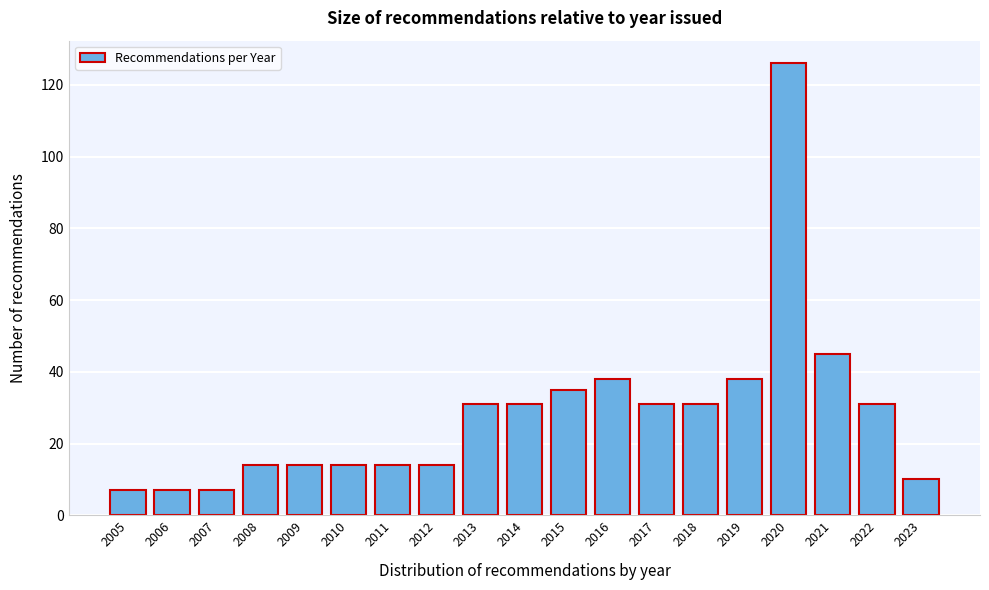

Reading left to right, what are all the values shown in this chart?

7	7	7	14	14	14	14	14	31	31	35	38	31	31	38	126	45	31	10